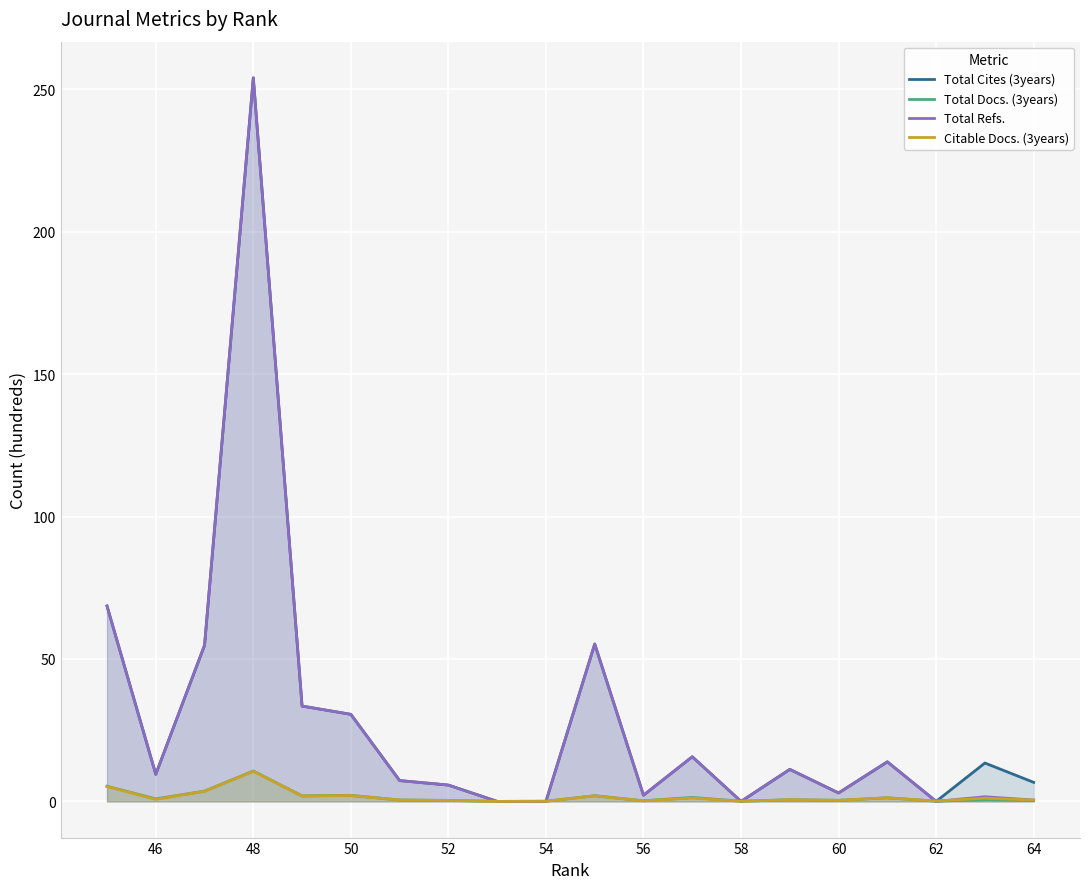

At how many categories does at least one series exceed 217?

1